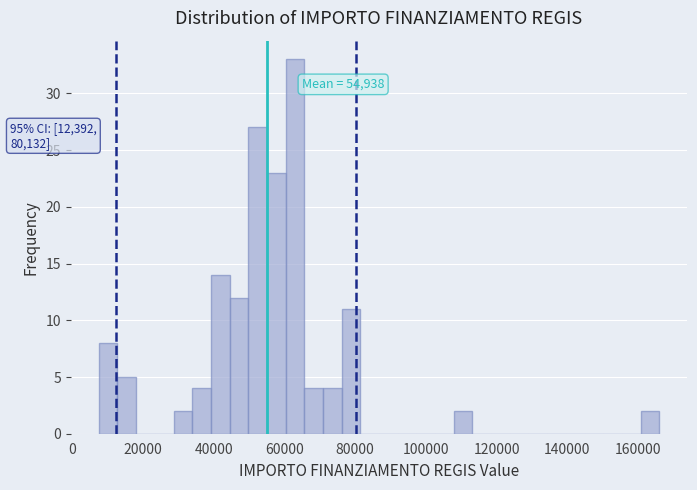

Read against the x-axis, roughly where is the centre of the tallest bar?

62000